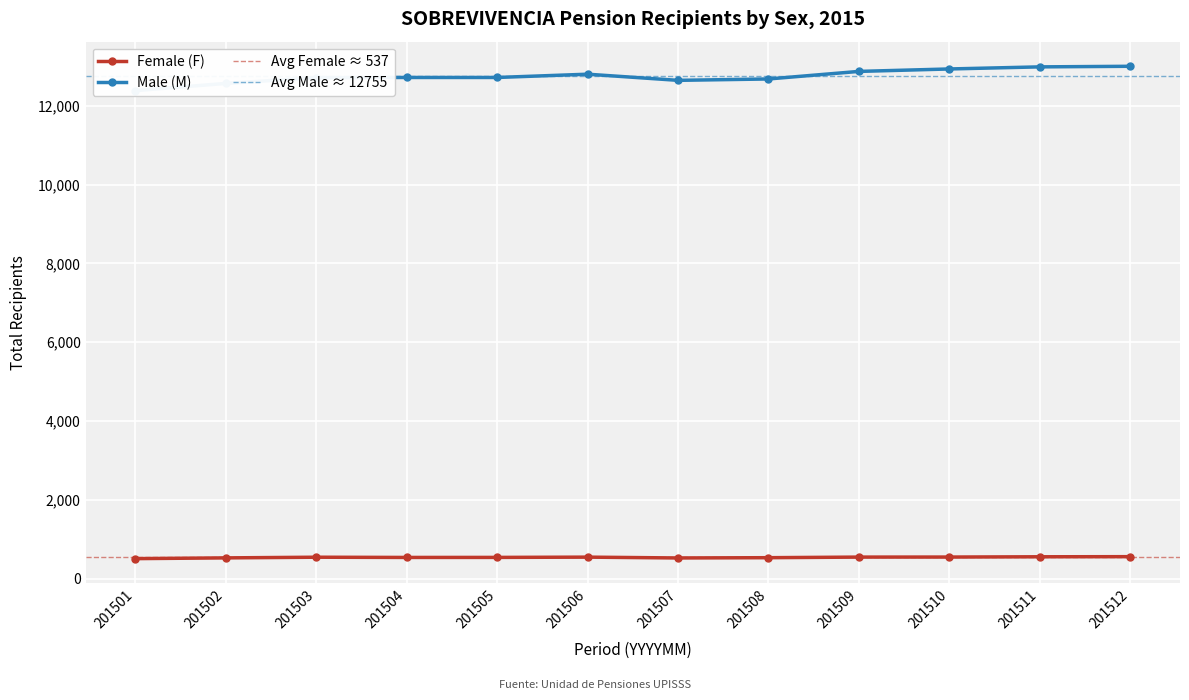

True or false: Female (F) and Male (M) intersect in this chart.

False